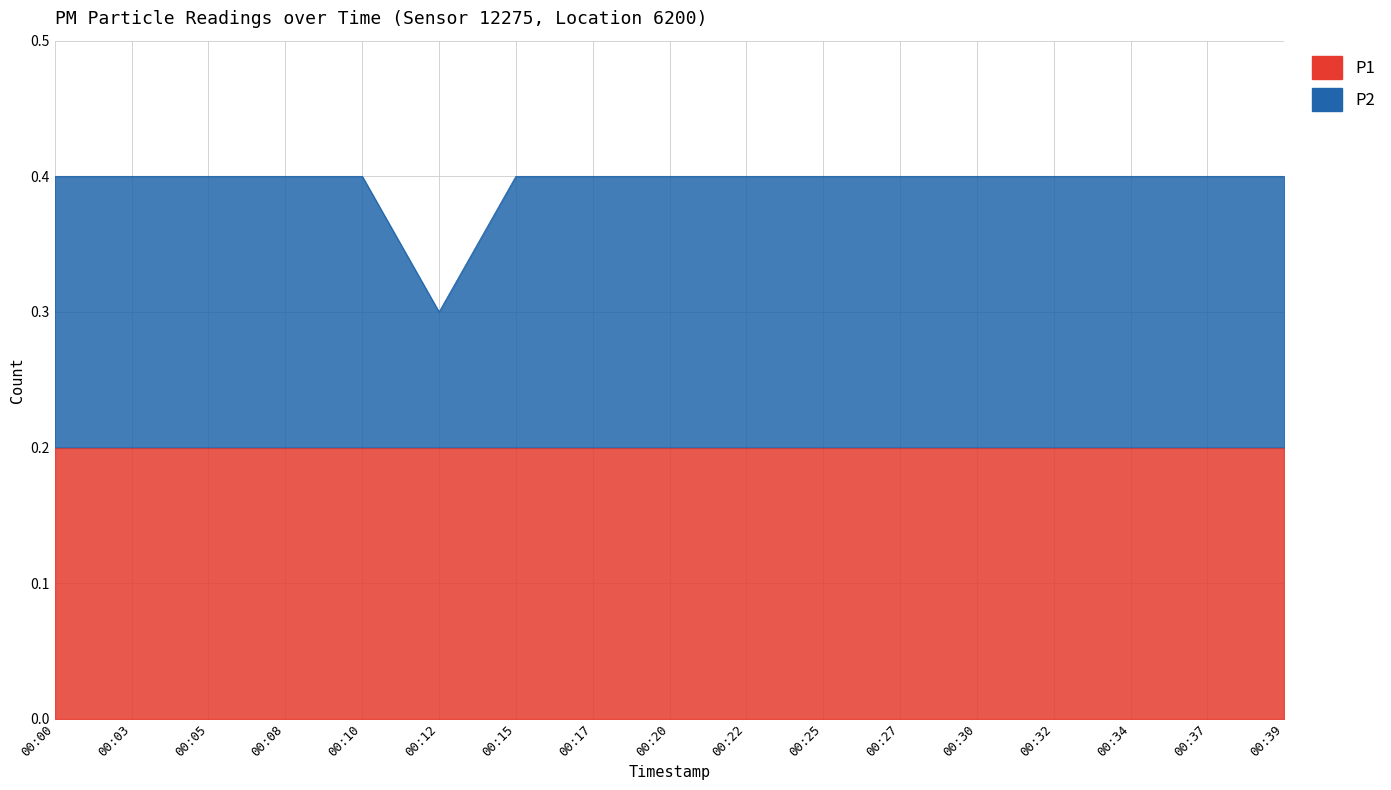

What is the maximum value shown in the chart?

0.4